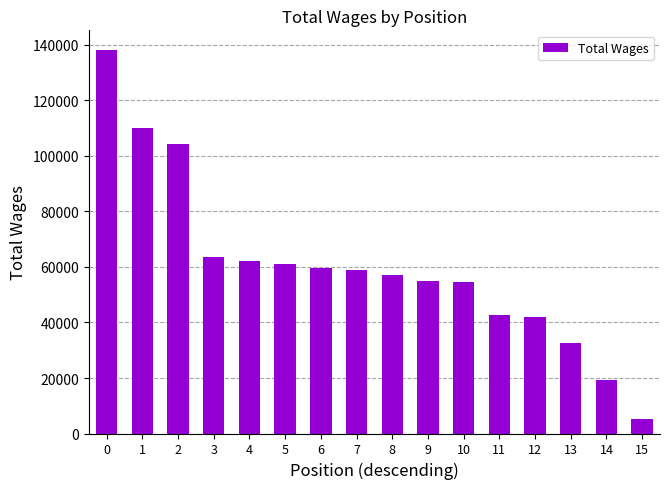

Are the bars grouped side by side (vs. stacked)?

No